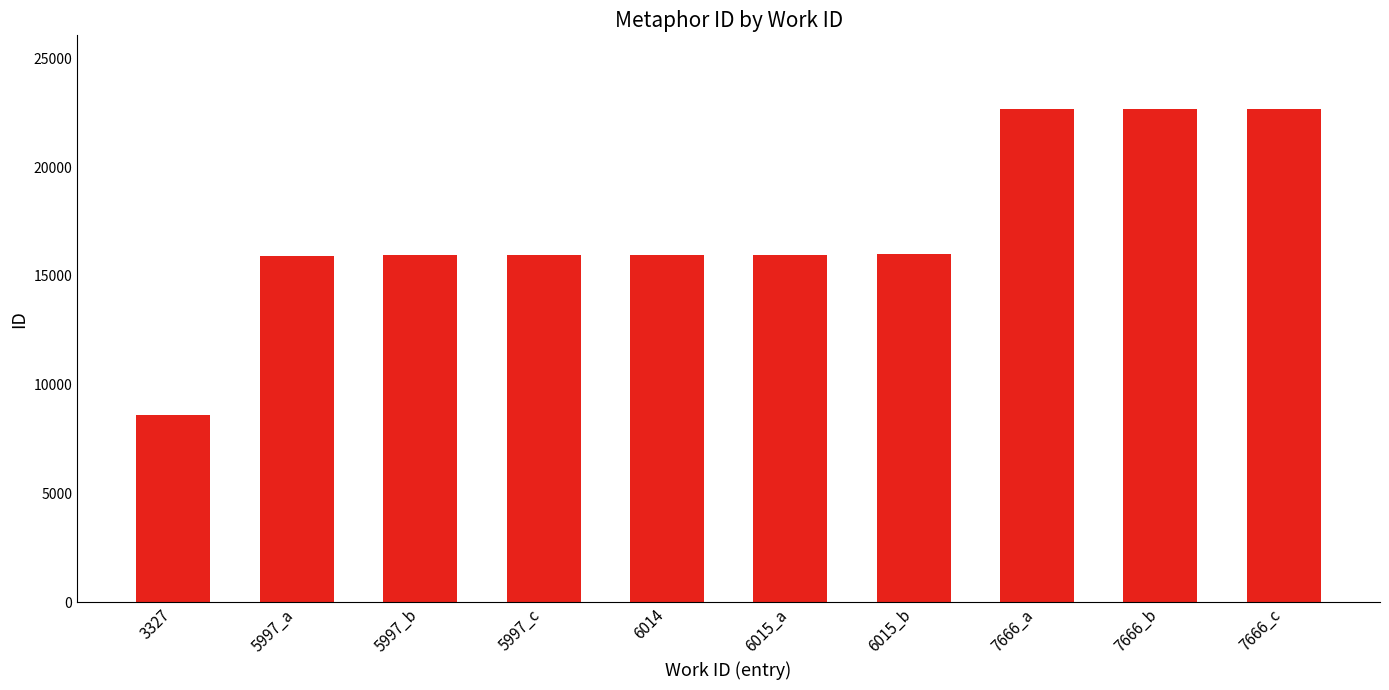

Approximately how many times larger is the value at 7666_a compared to 5997_c?

1.4